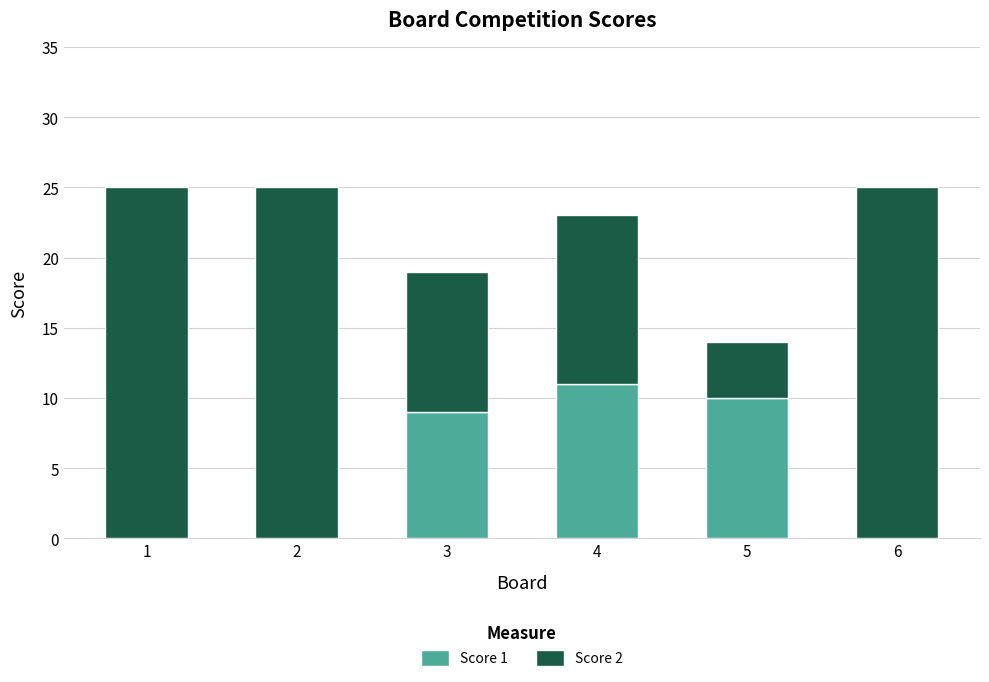

Is it true that Score 1 equals 15 at 4?

False